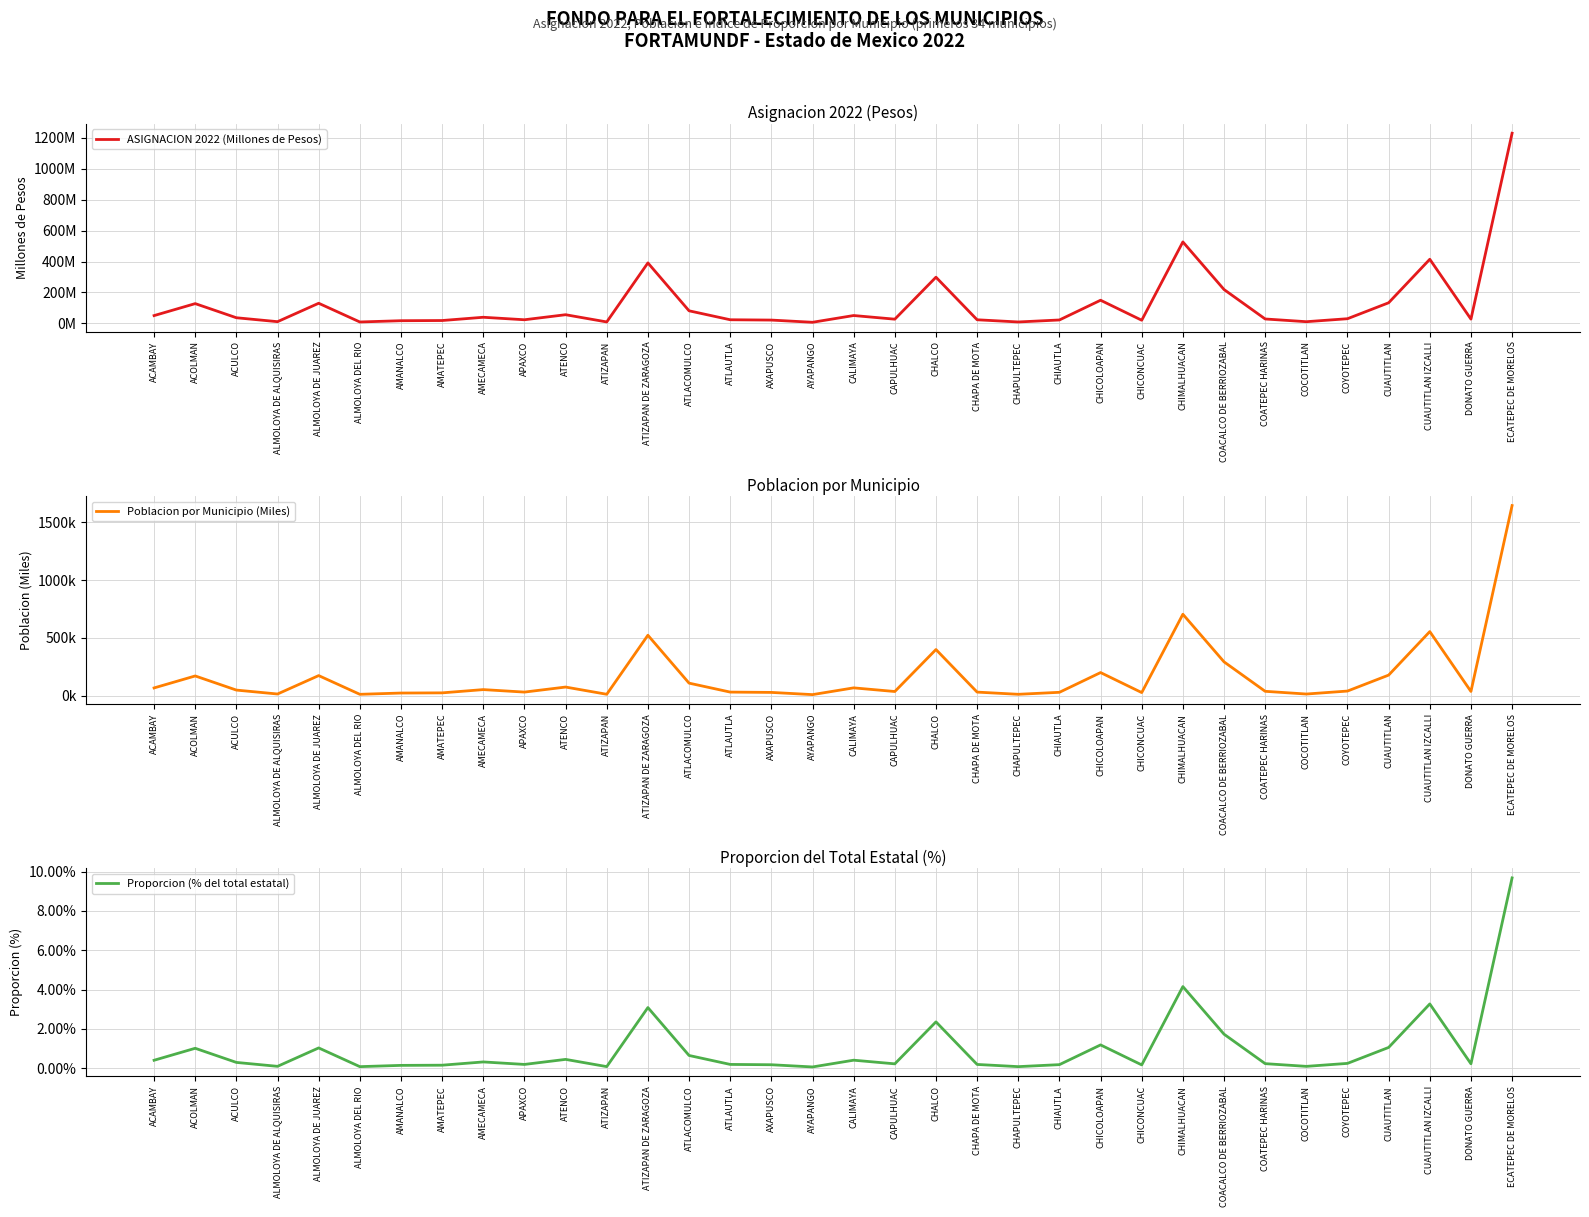

Is it true that Poblacion por Municipio (Miles) equals 50.1 at CHIAUTLA?

False